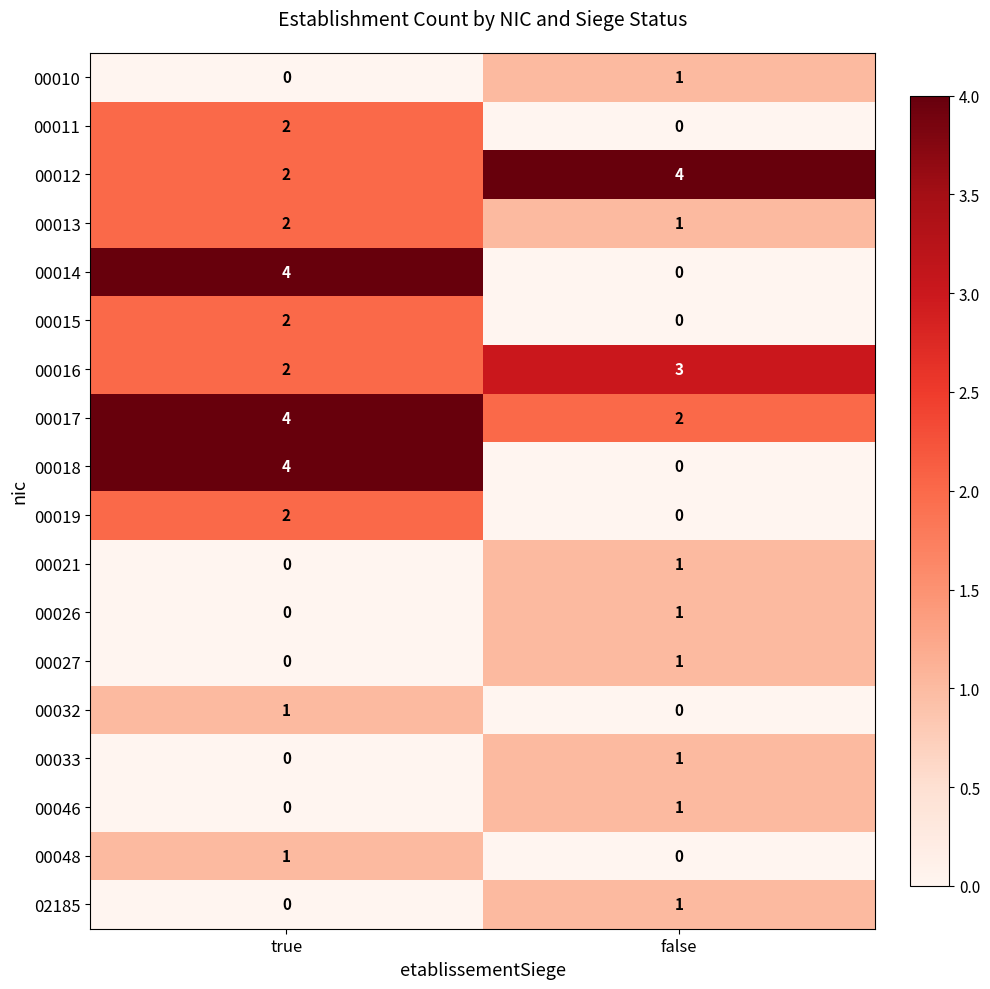

Which category has the highest value in the 00013 series?

true